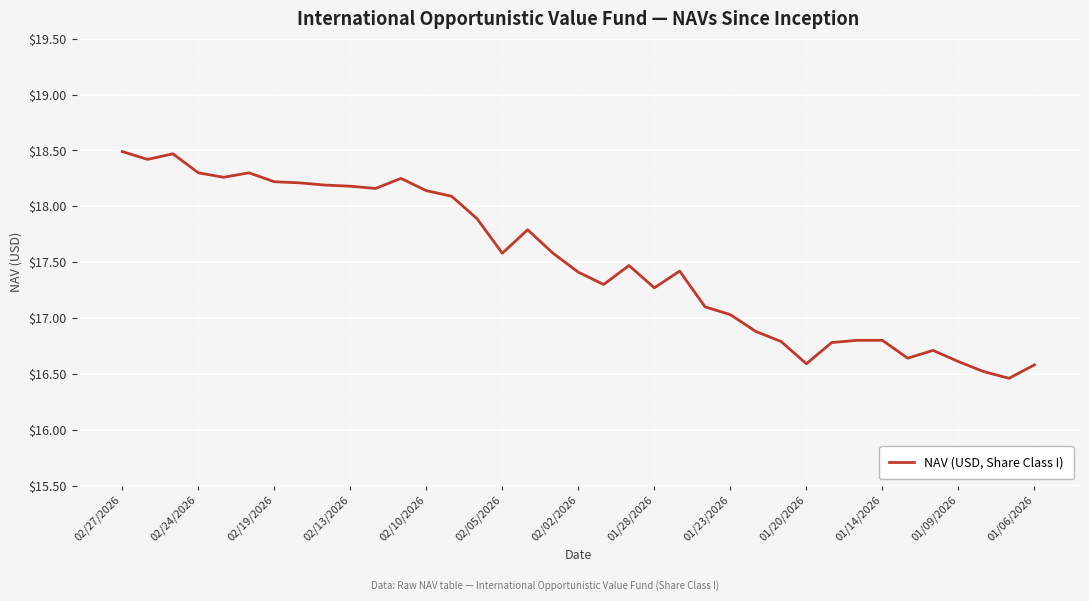

What is the maximum value shown in the chart?

18.5